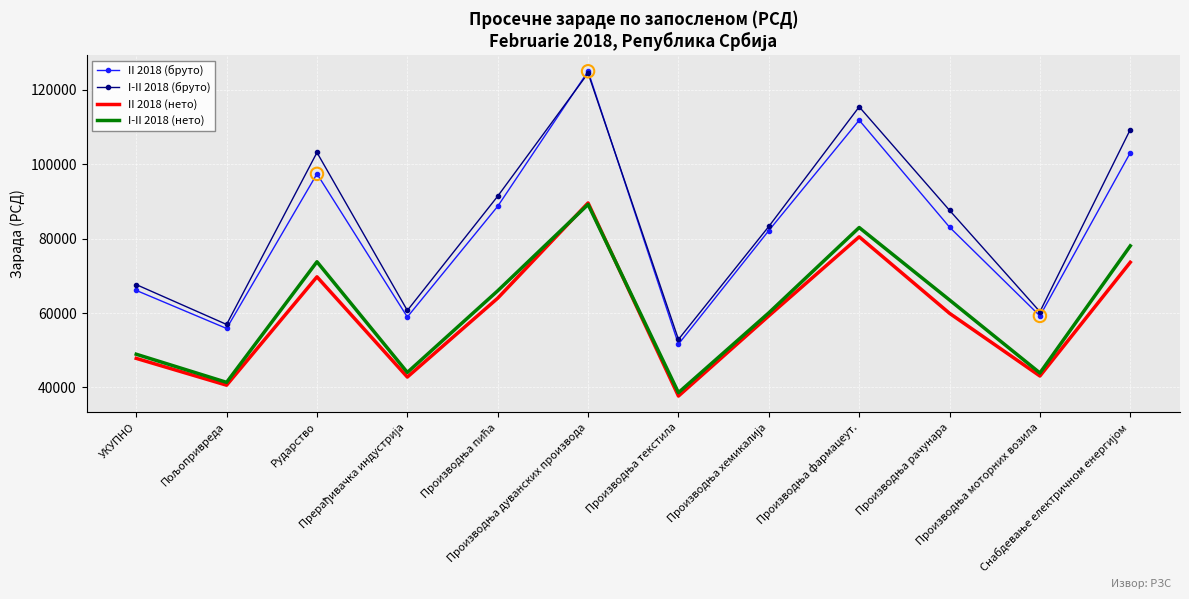

Which series has the widest spread of values?

II 2018 (бруто)